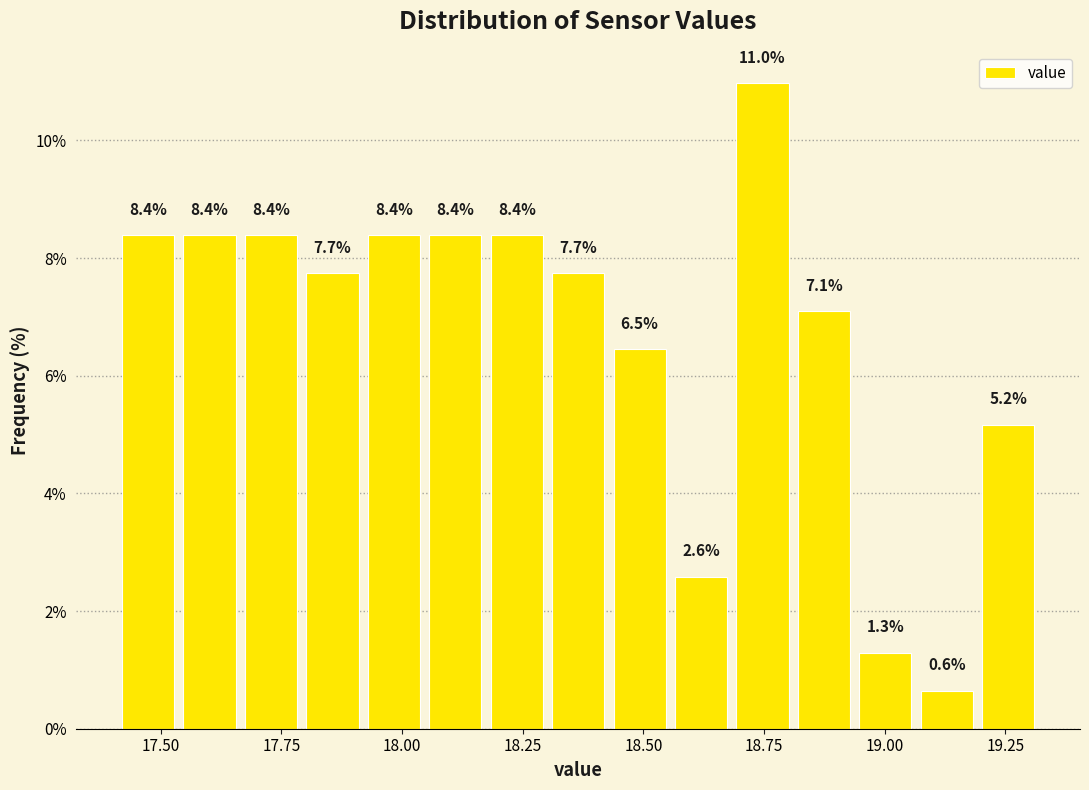

Read against the x-axis, roughly where is the centre of the tallest bar?

18.75